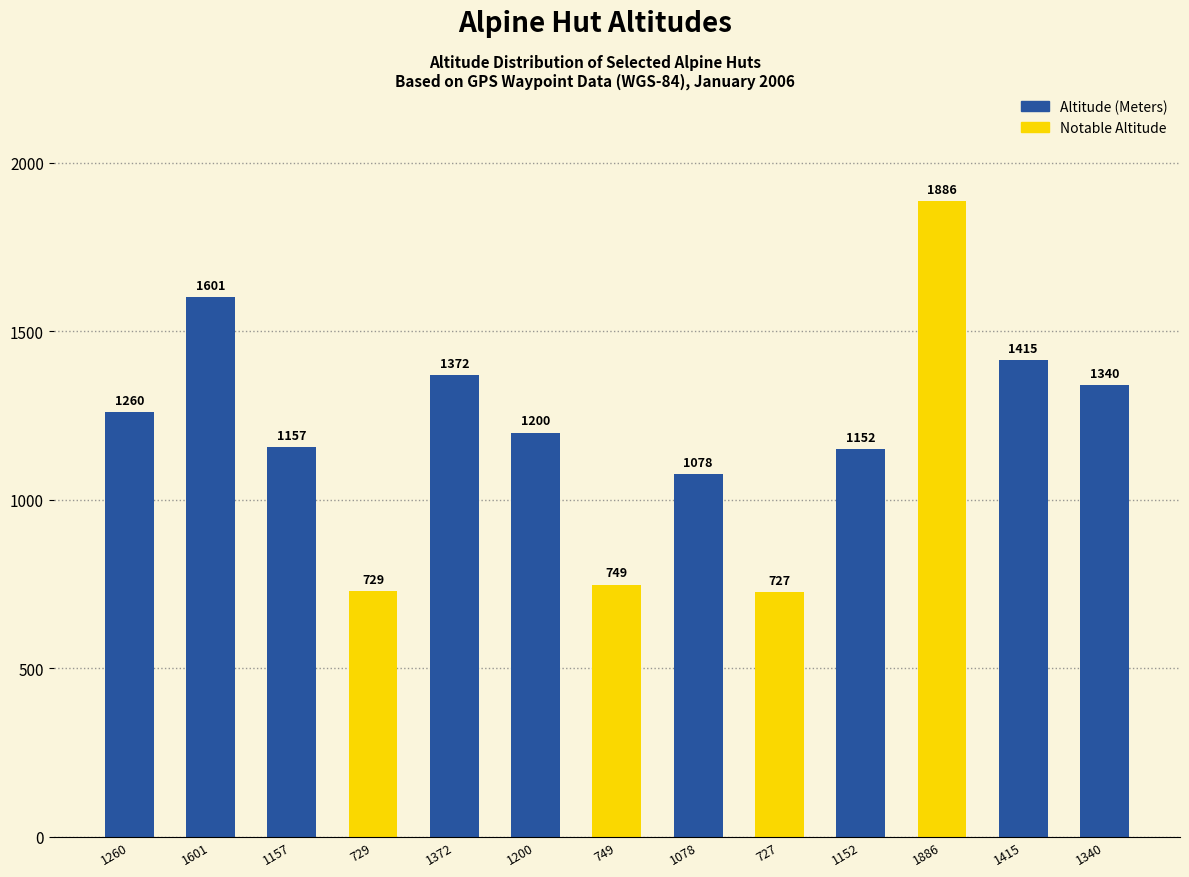

What is the label of the 6th bar from the right?

1078